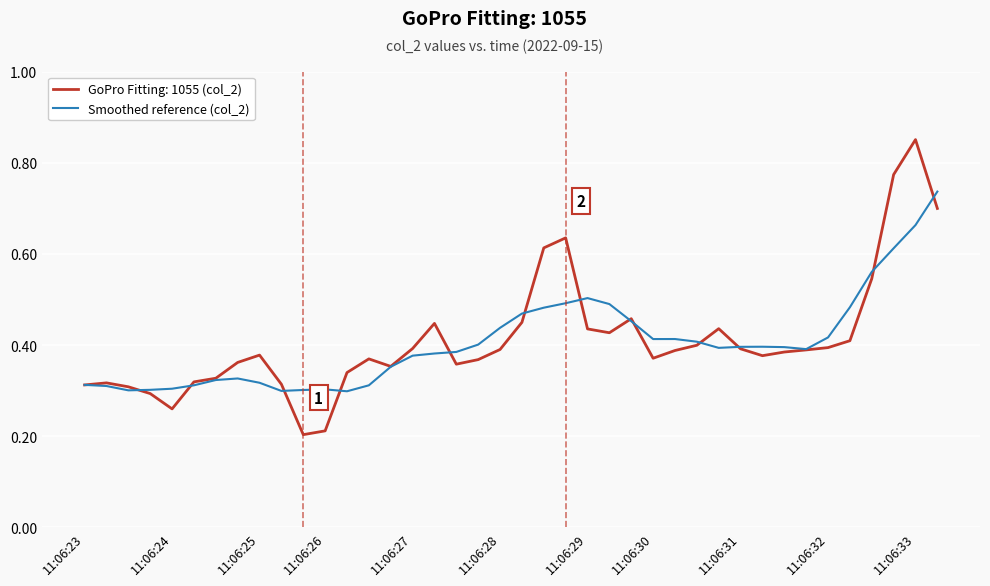

Which series has the widest spread of values?

GoPro Fitting: 1055 (col_2)